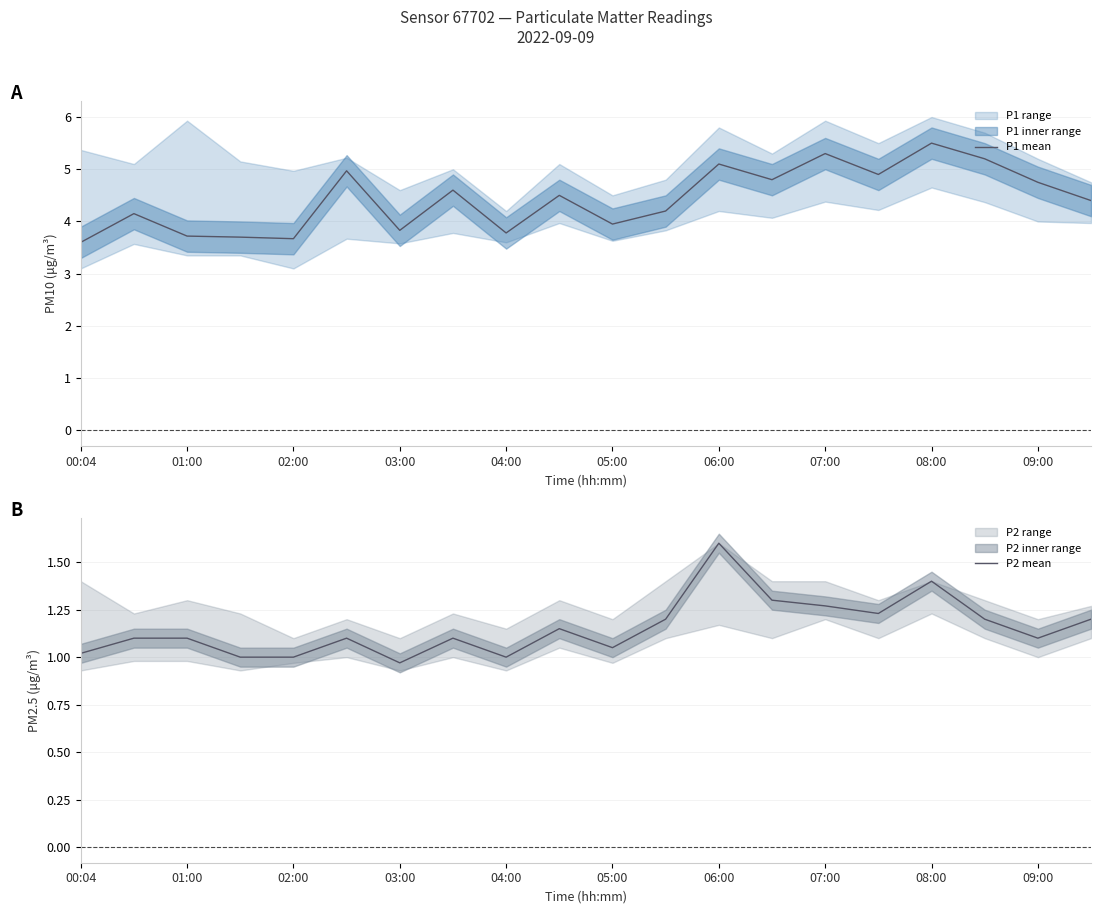

What is the greatest value displayed?

5.5